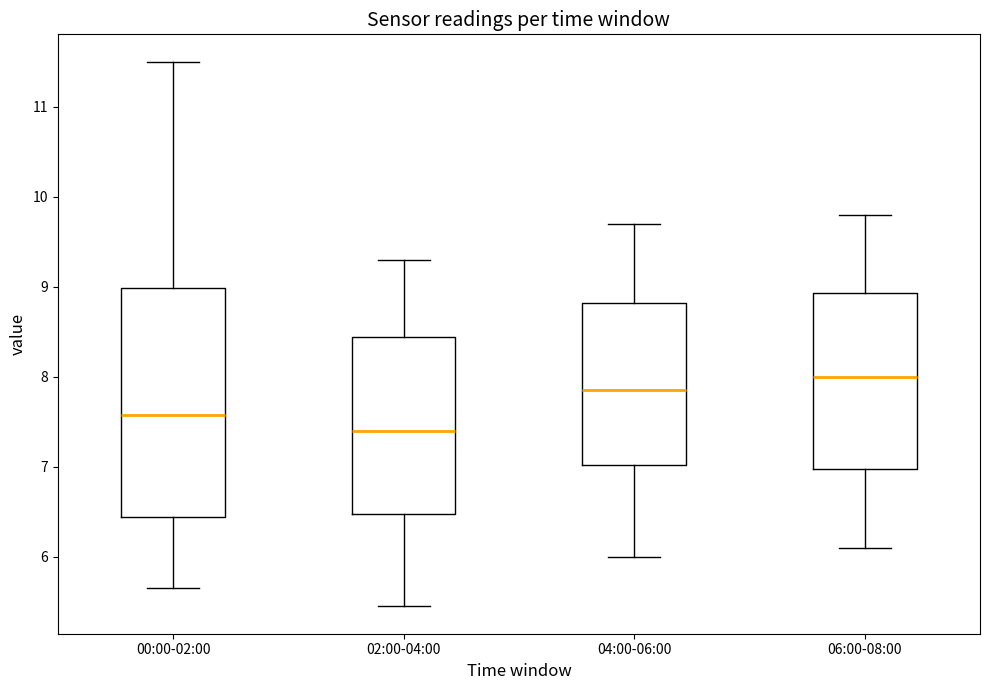

Where does the median line of the box for 00:00-02:00 sit on the y-axis? The values are not printed on the chart, so give them approximately, as read against the axis.

7.6